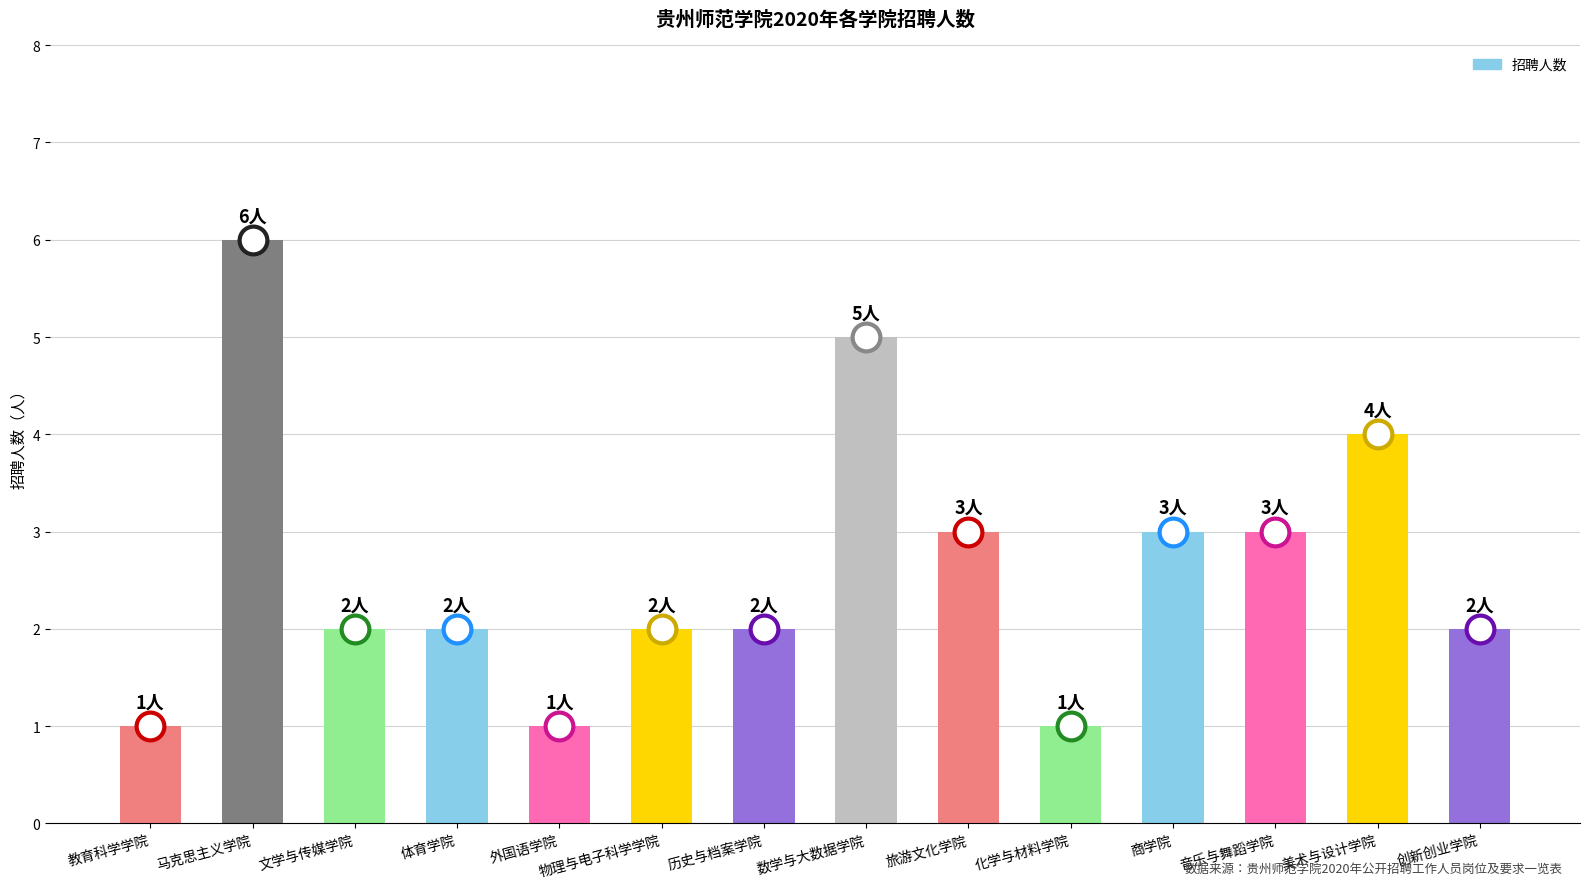

What is the difference between the maximum and minimum values?

5